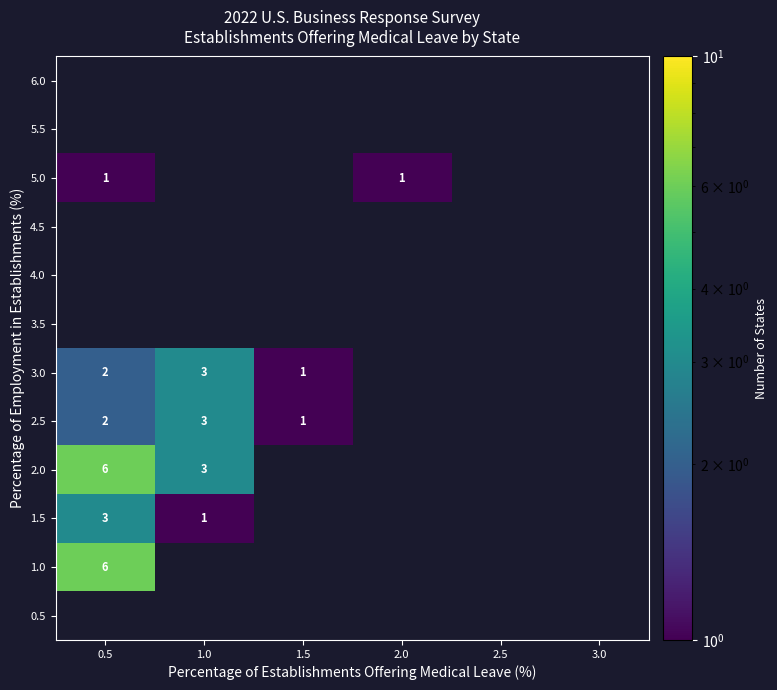

What is the greatest value displayed?

6.0